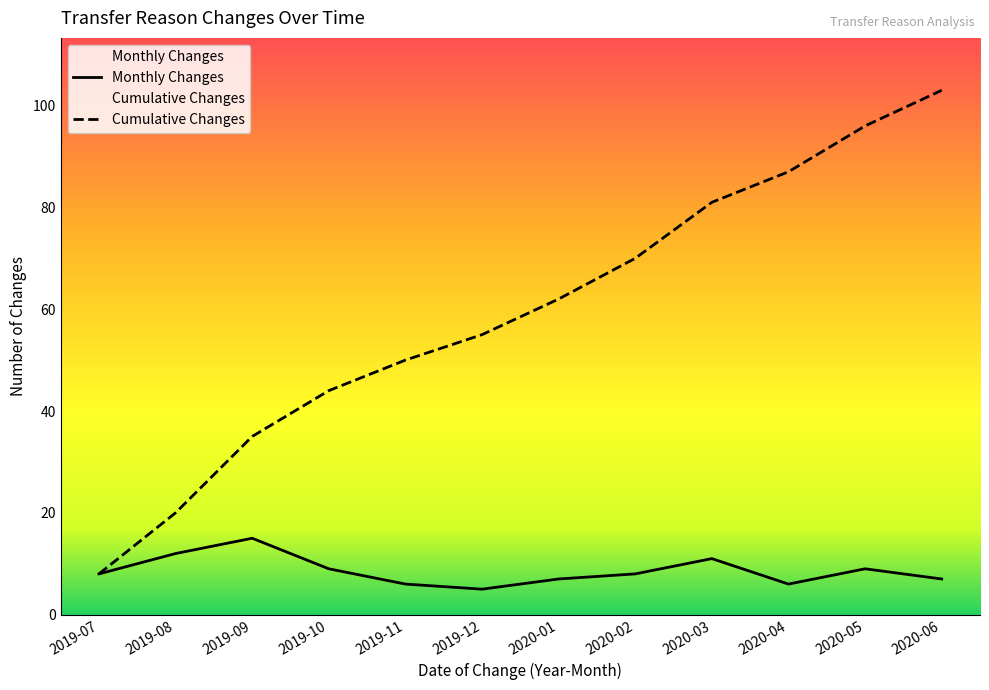

Reading right to left, extract all data points from this chart.

7	9	6	11	8	7	5	6	9	15	12	8